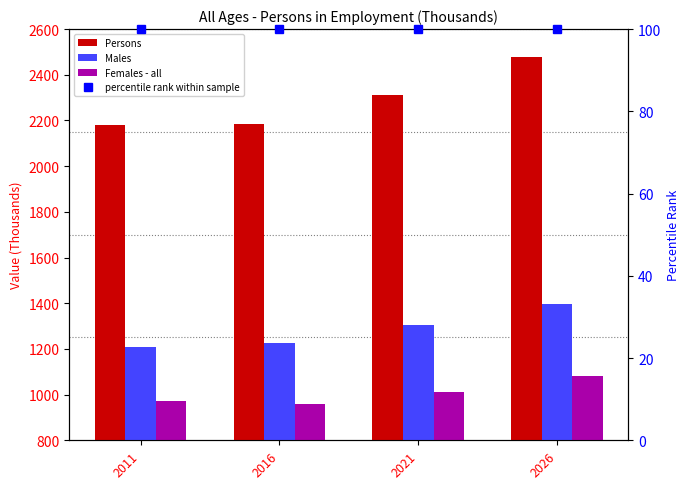

How many data points in Persons are less than 2313?

2